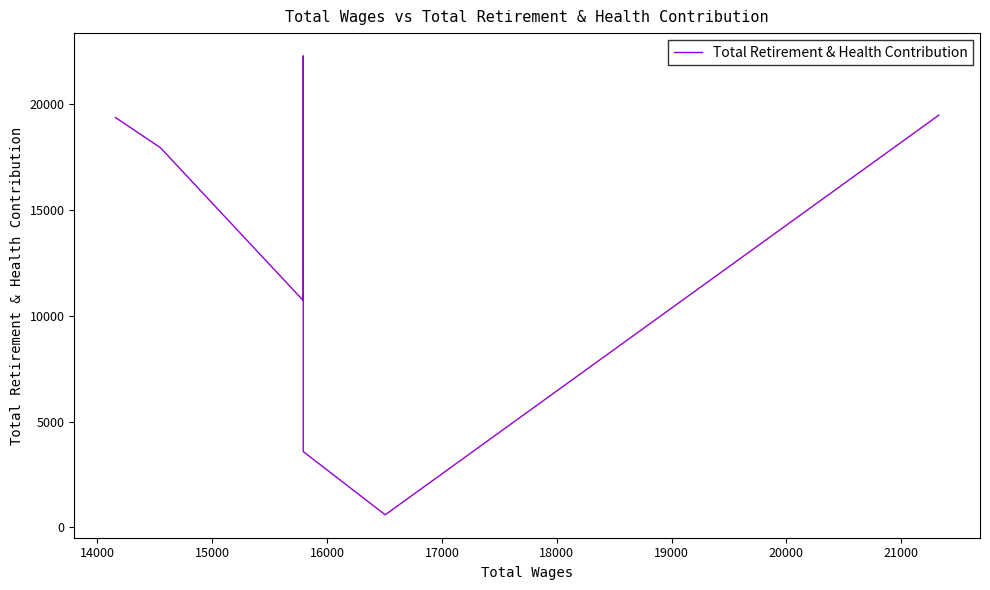

What is the greatest value displayed?

22260